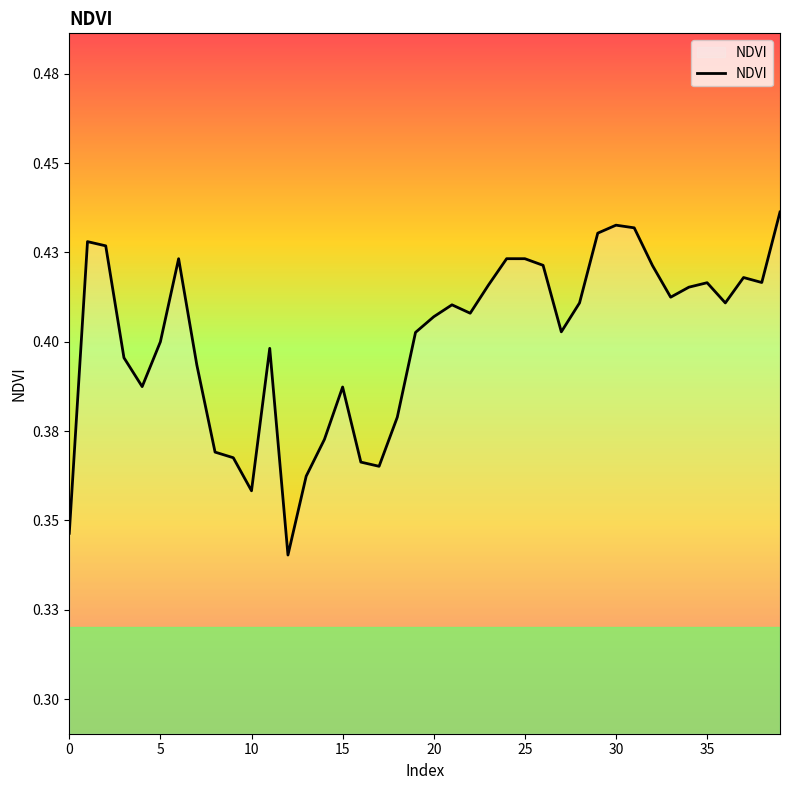

Does the chart have visible grid lines?

No